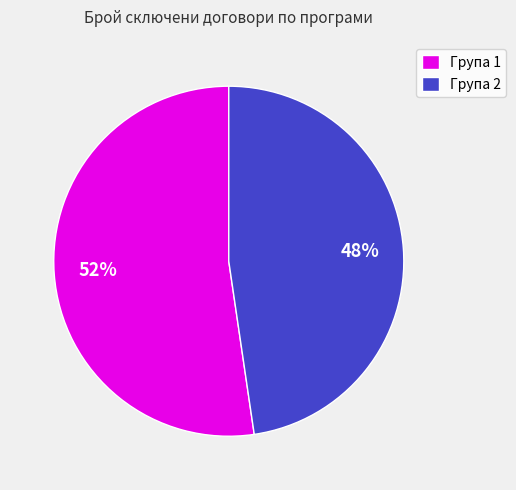

How many segments does this pie chart have?

2